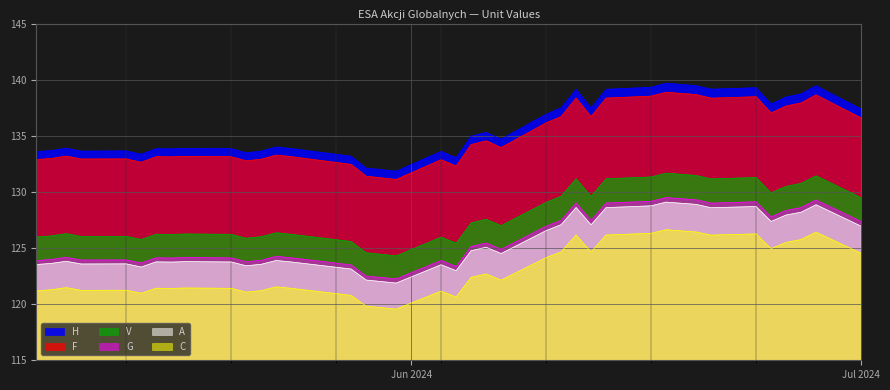

At 20, list the series in order from smallest to largest.

C, A, G, V, F, H